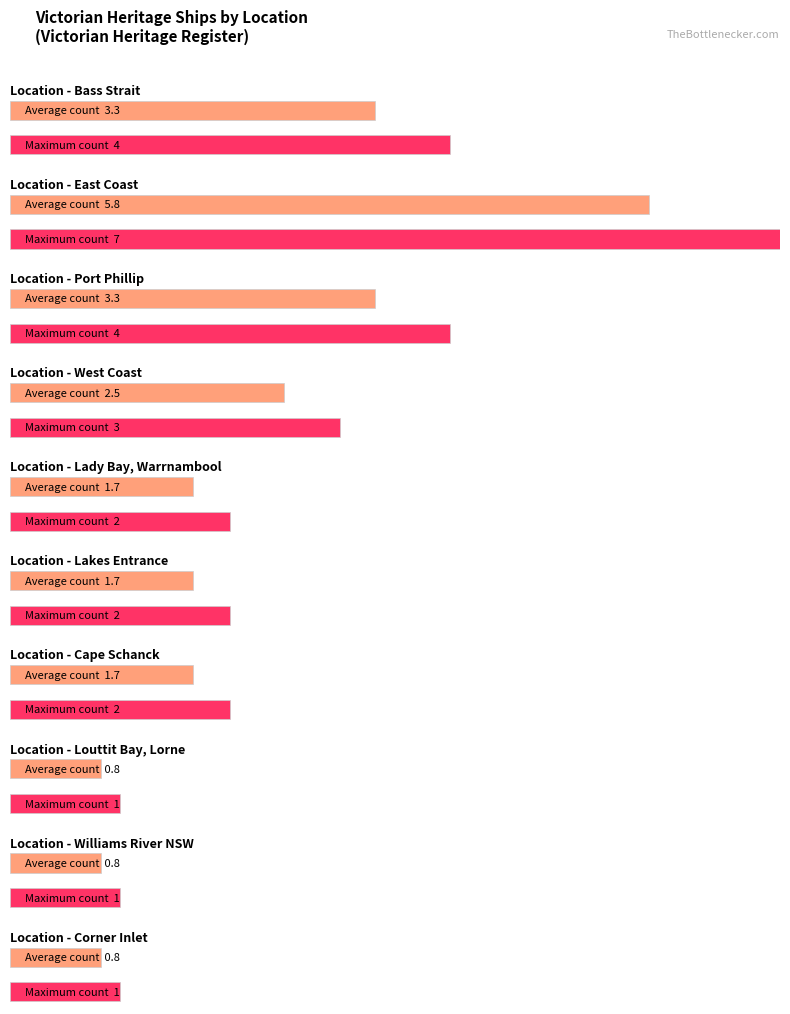

What is the approximate value at Lakes Entrance?

2